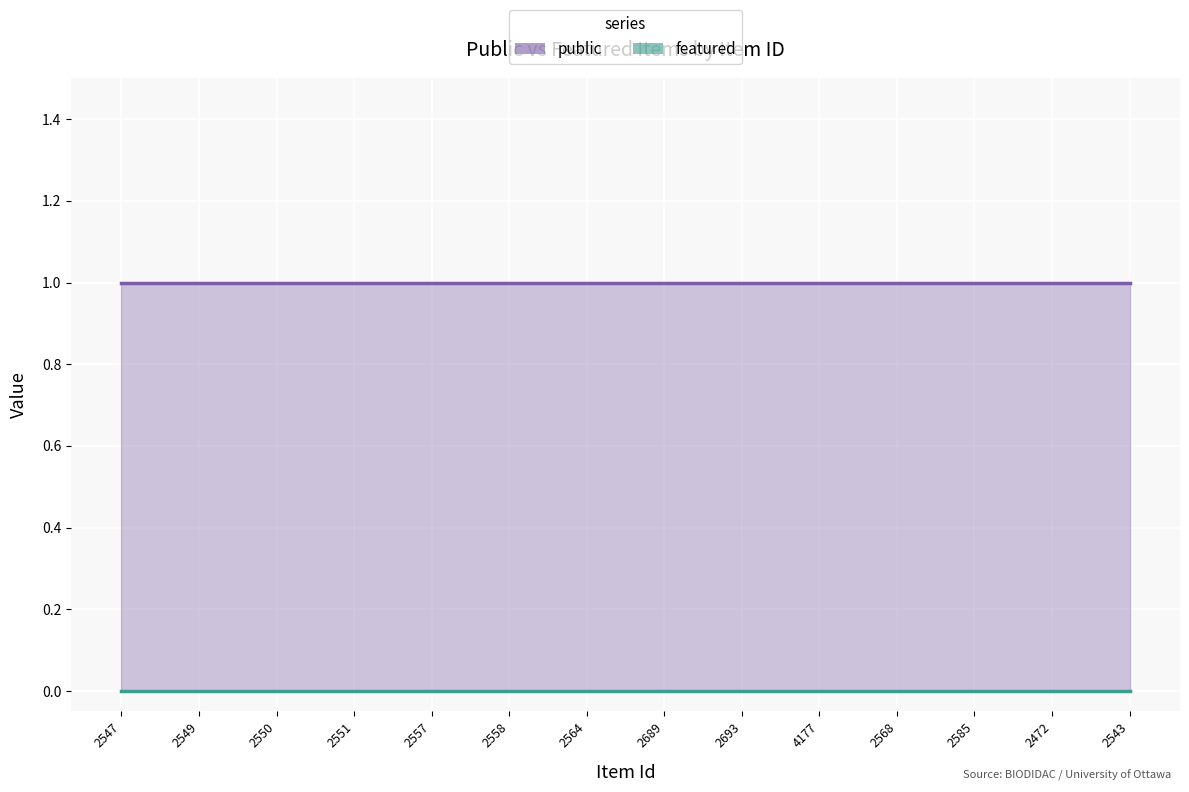

What is the label of the 4th point from the right?

2568